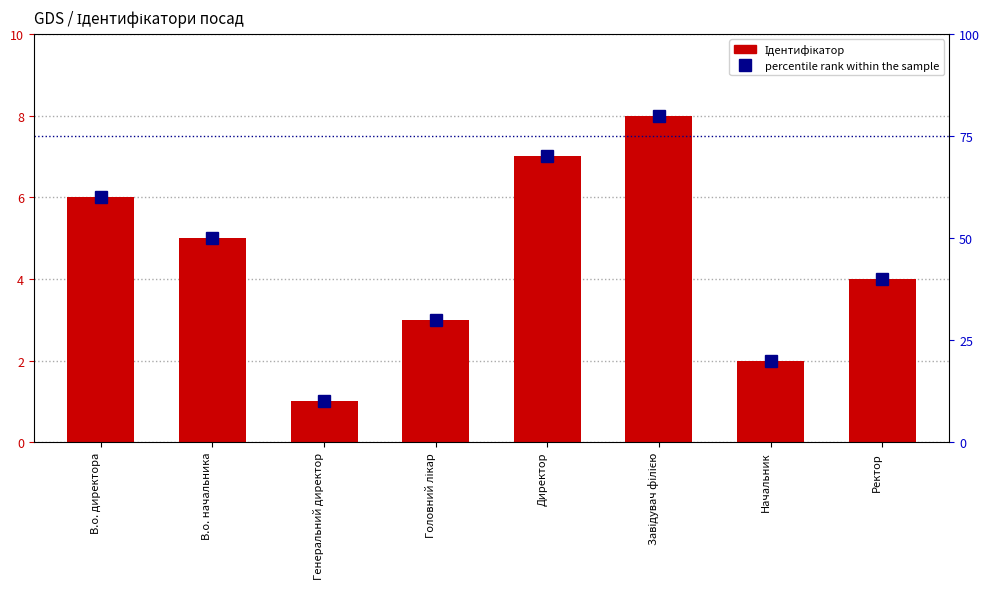

Rank the categories by Ідентифікатор value from lowest to highest.

Генеральний директор, Начальник, Головний лікар, Ректор, В.о. начальника, В.о. директора, Директор, Завідувач філією